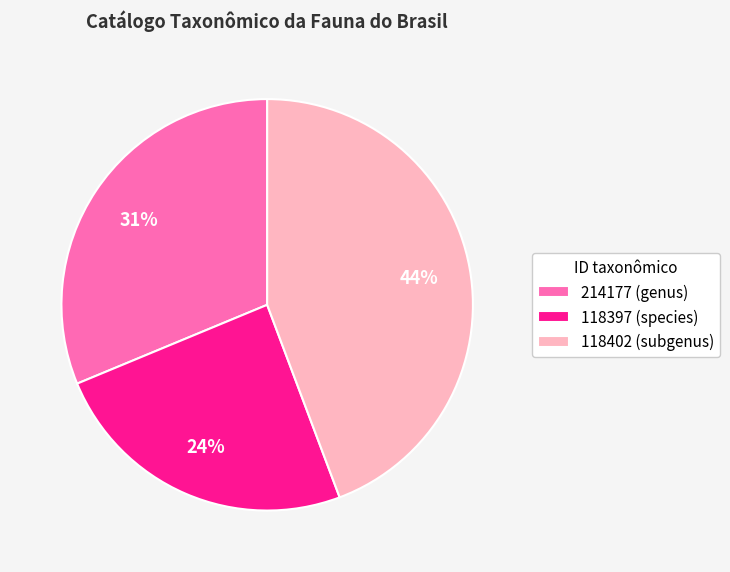

True or false: 214177 (genus) accounts for 31% of the total.

True